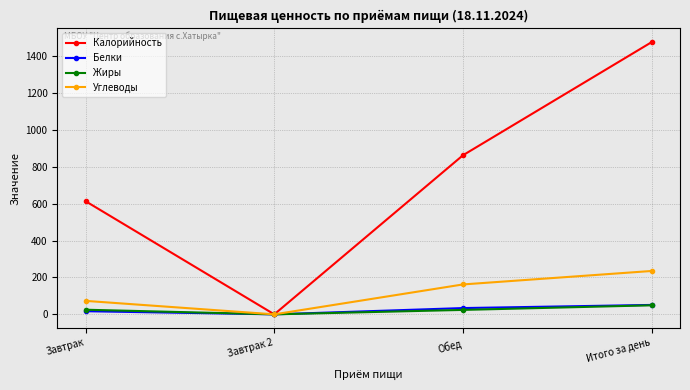

Between Завтрак and Итого за день, which series saw the biggest shift?

Калорийность